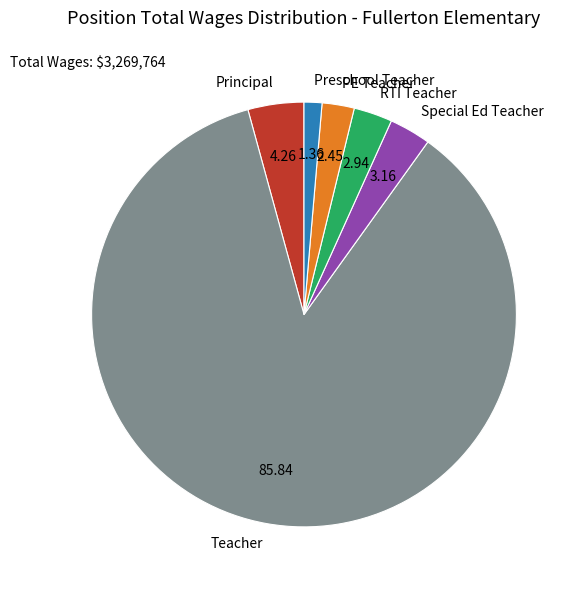

What is the ratio of the value at Principal to the value at Preschool Teacher?

3.1